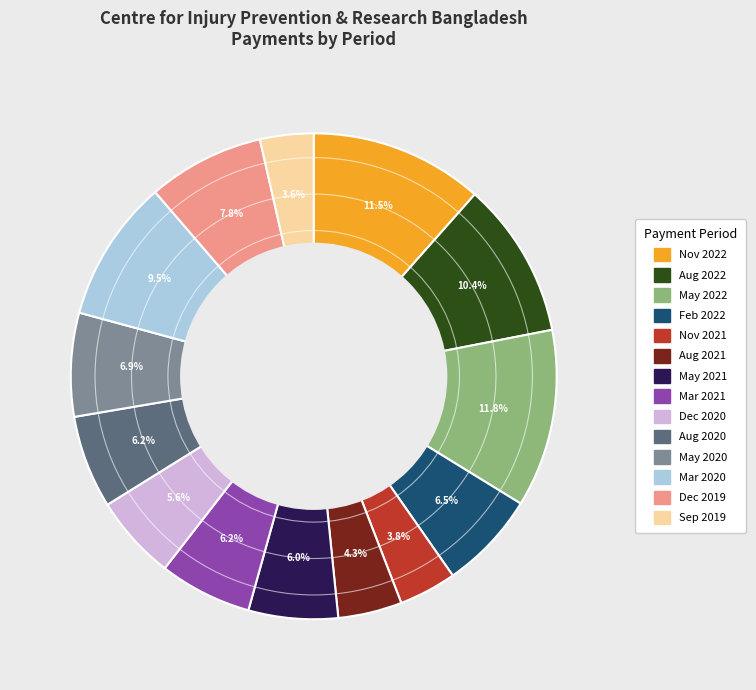

Is the sum of May 2022 and Mar 2021 greater than half?

No